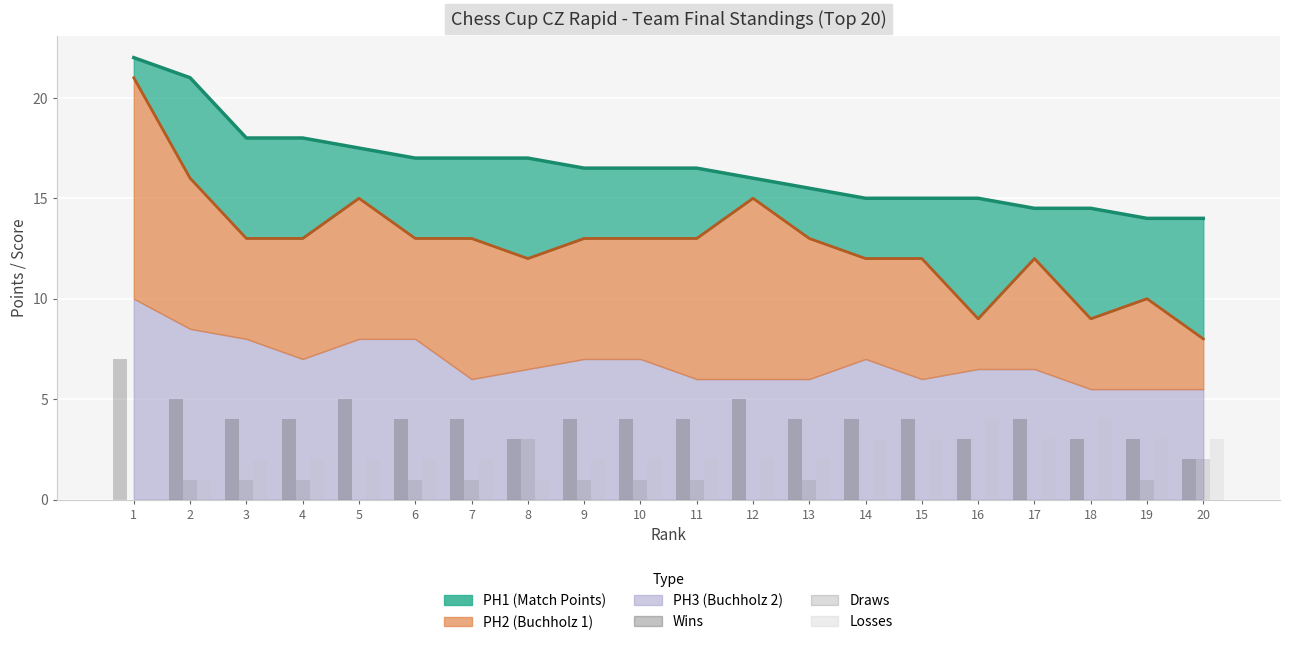

What is the sum of the Draws values at 7 and 12?

1